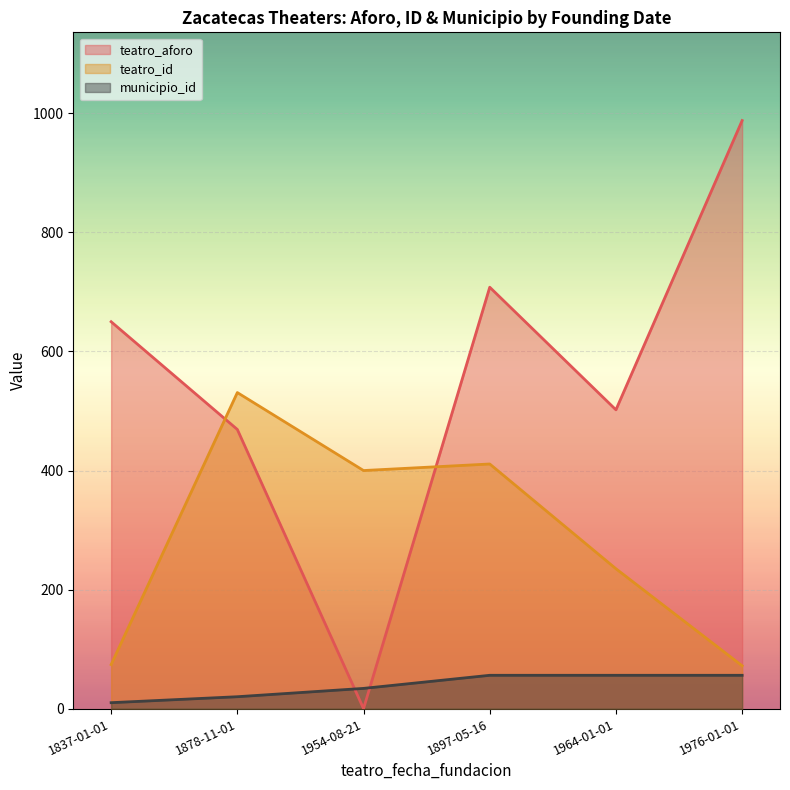

At which category does the chart reach its minimum across all series?

1954-08-21